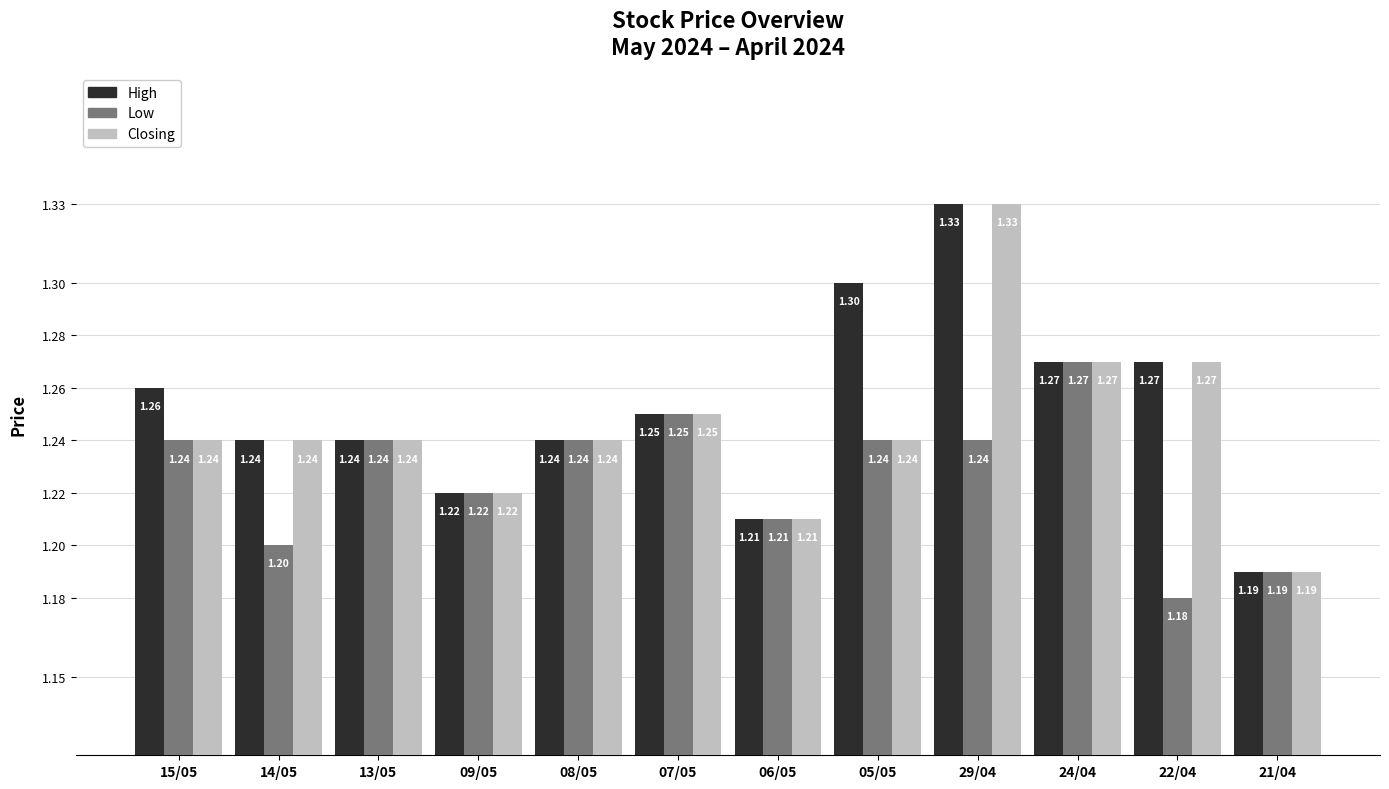

What are all the series names shown in the legend?

High, Low, Closing